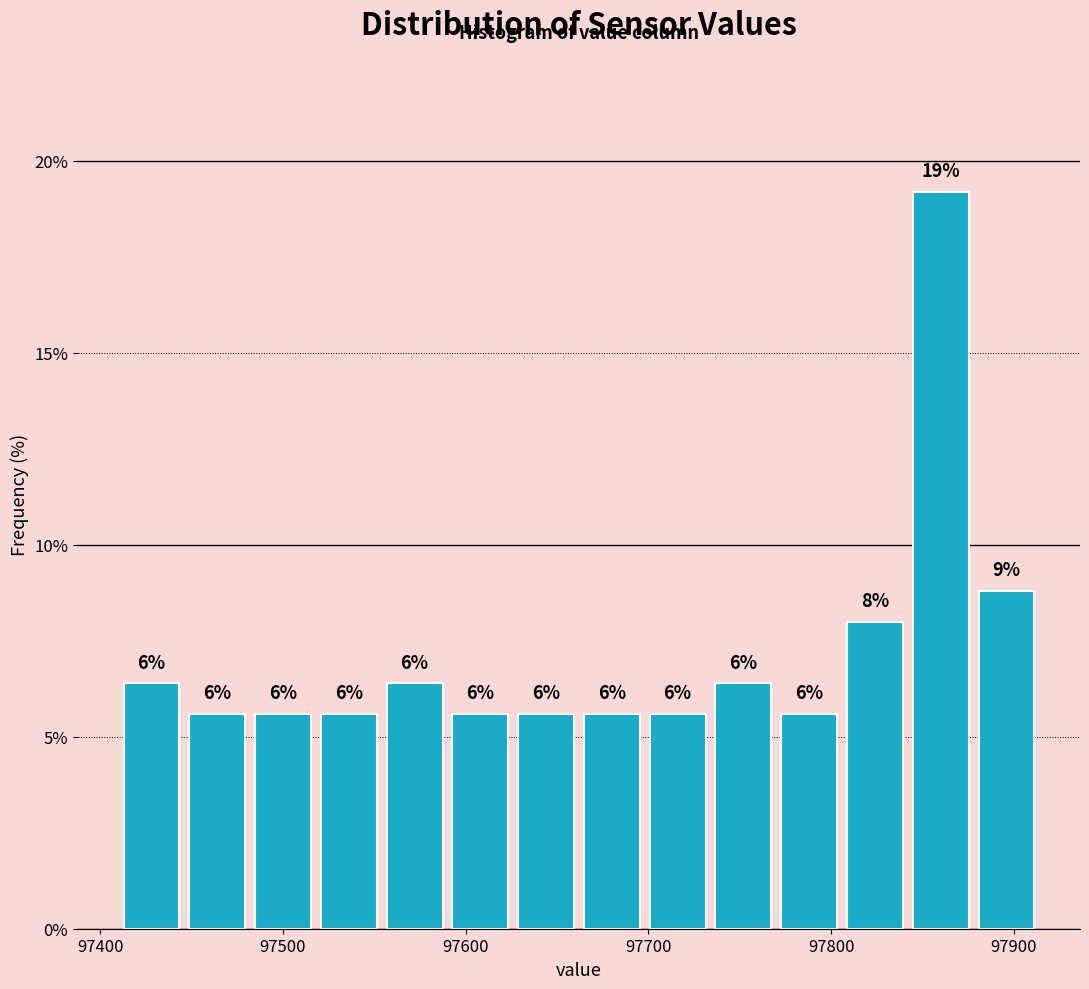

Read against the x-axis, roughly where is the centre of the tallest bar?

97860